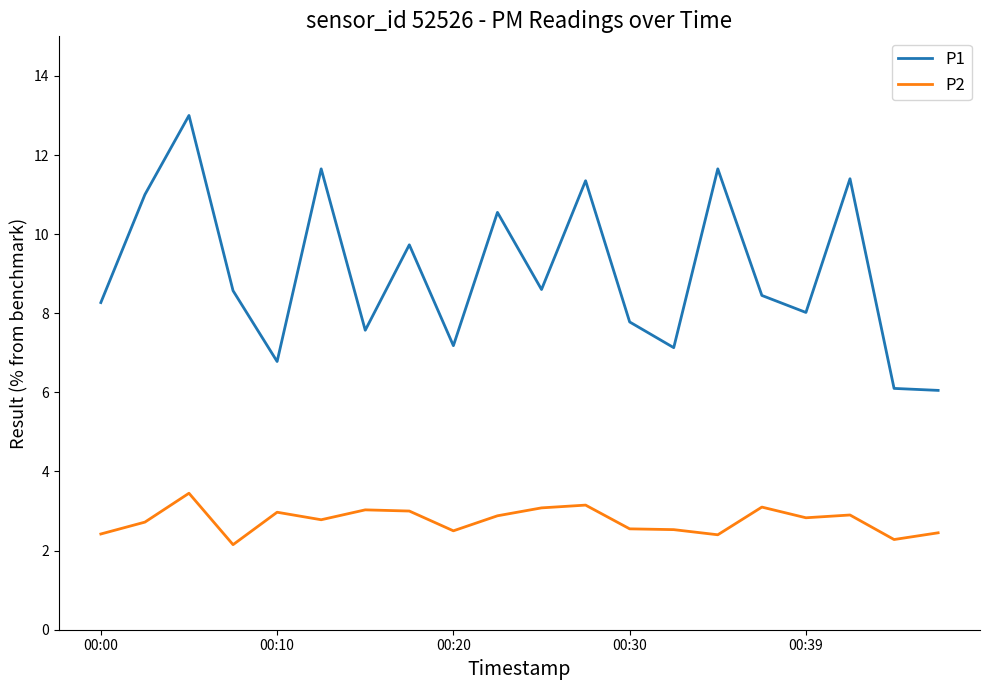

In P1, how many points are lower than both neighbors (excluding endpoints)?

6